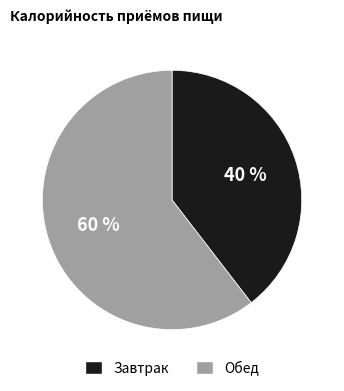

True or false: Завтрак accounts for 54% of the total.

False